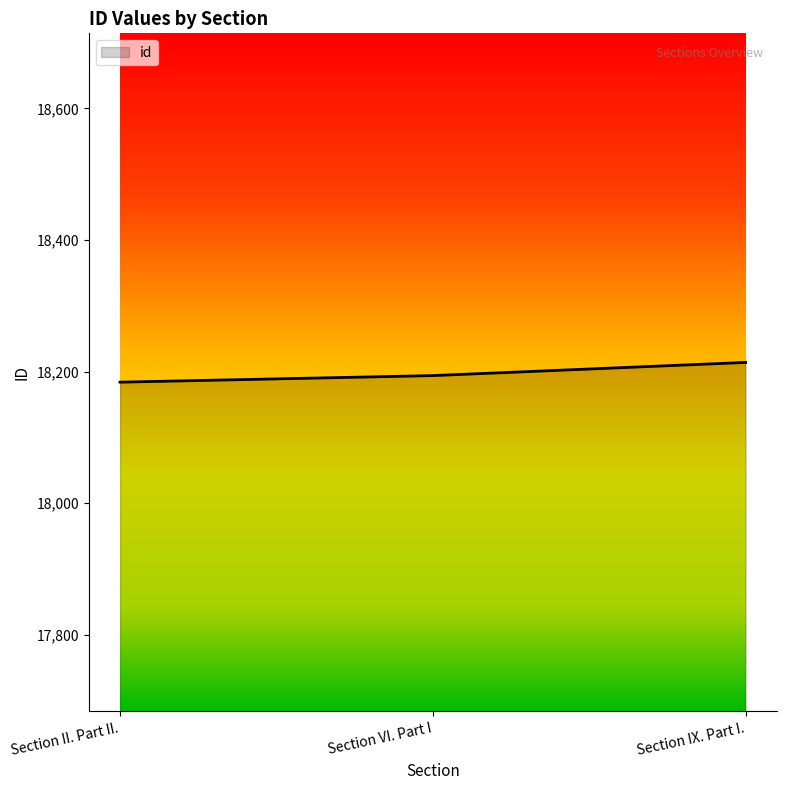

How many series are shown in this chart?

1